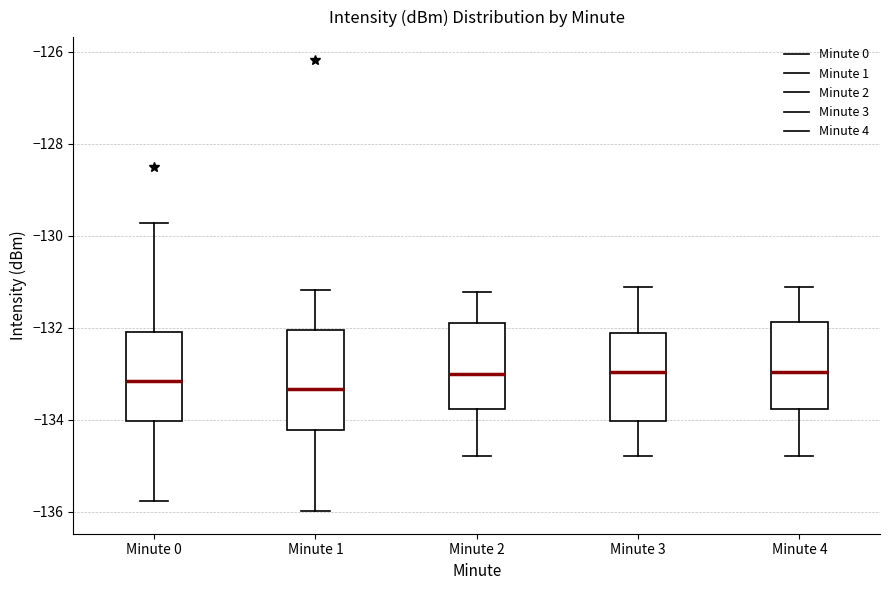

Reading left to right, transcribe this box plot: for each box, give where its median line is, the range the box spans, and where its two whiskers end, as read against the y-axis. The values are not printed on the chart, so give them approximately, as read against the axis.

Minute 0: median -133.2, box -134.0 to -132.0, whiskers -135.8 to -129.8
Minute 1: median -133.4, box -134.2 to -132.0, whiskers -136.0 to -131.2
Minute 2: median -133.0, box -133.8 to -132.0, whiskers -134.8 to -131.2
Minute 3: median -133.0, box -134.0 to -132.2, whiskers -134.8 to -131.2
Minute 4: median -133.0, box -133.8 to -131.8, whiskers -134.8 to -131.2